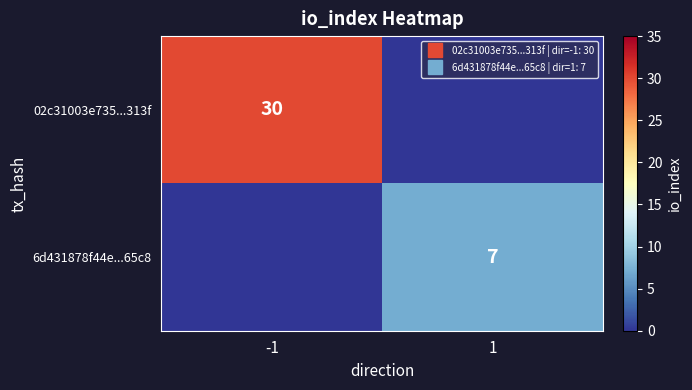

What is the average value of the 6d431878f44e...65c8 series?

4